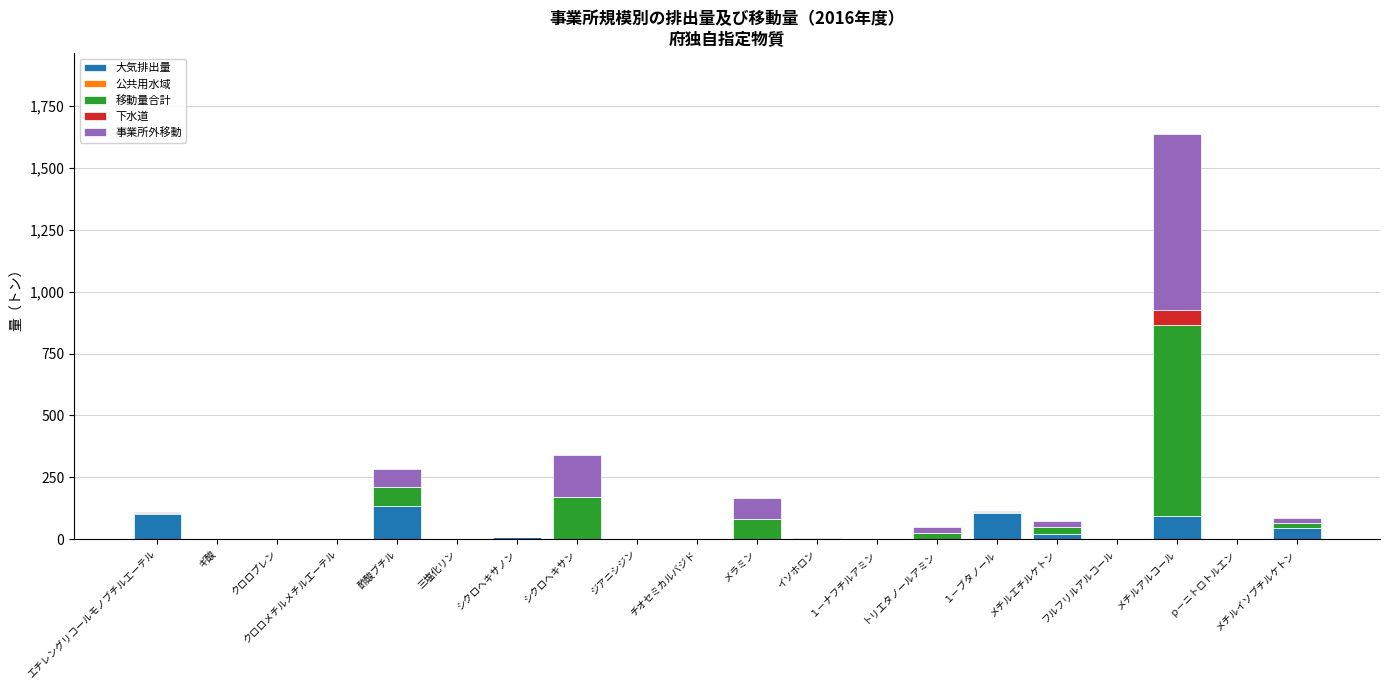

The 大気排出量 series shows 232.7 at 酢酸ブチル. True or false?

False